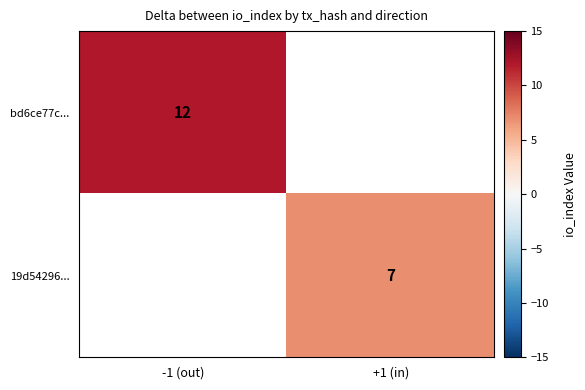

At how many categories does at least one series exceed 11?

1